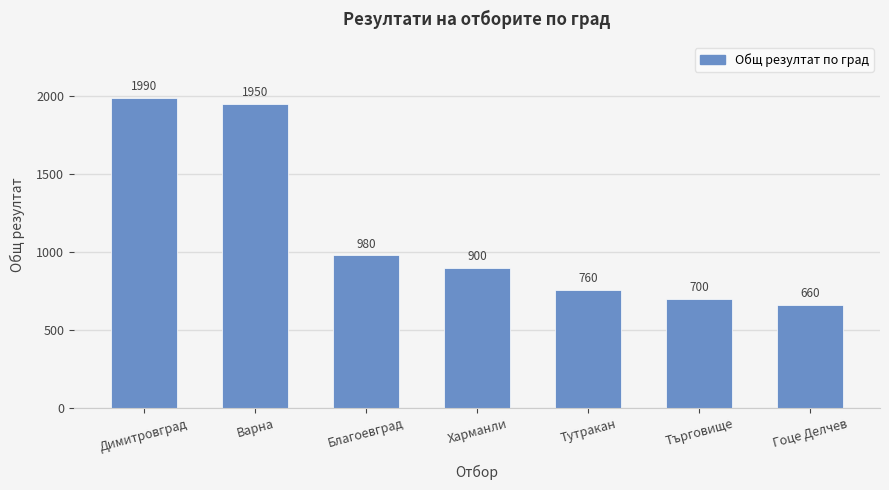

Rank the categories by value from highest to lowest.

Димитровград, Варна, Благоевград, Харманли, Тутракан, Търговище, Гоце Делчев